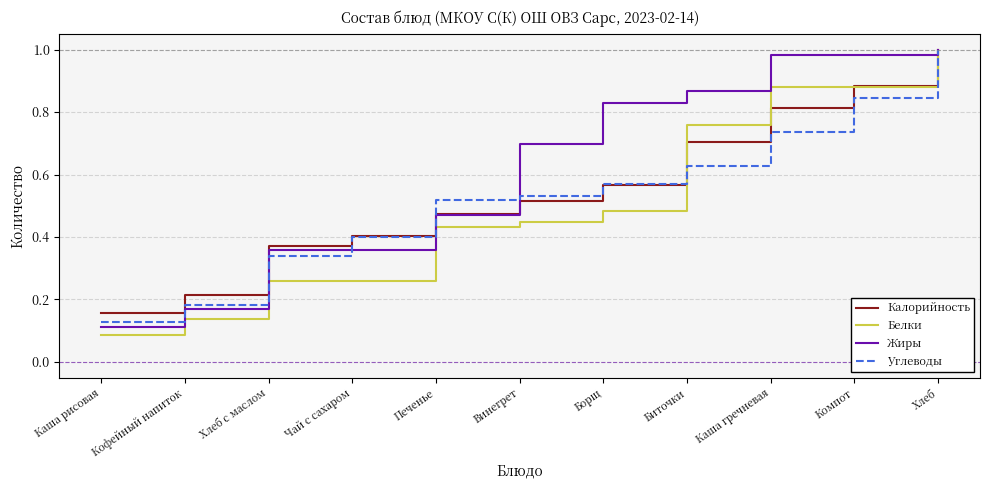

What position from the right is Чай с сахаром?

8